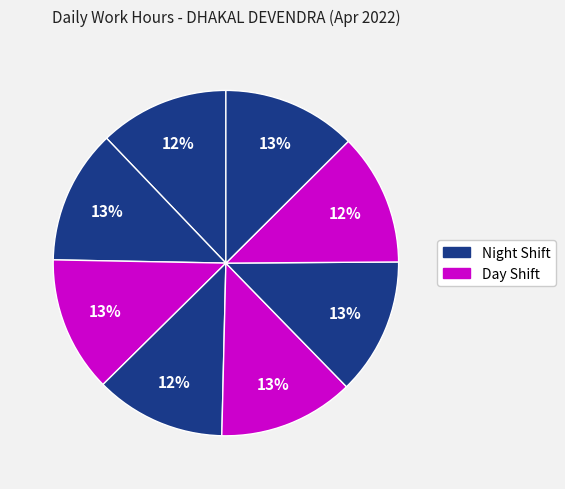

Count the number of slices in the pie.

8